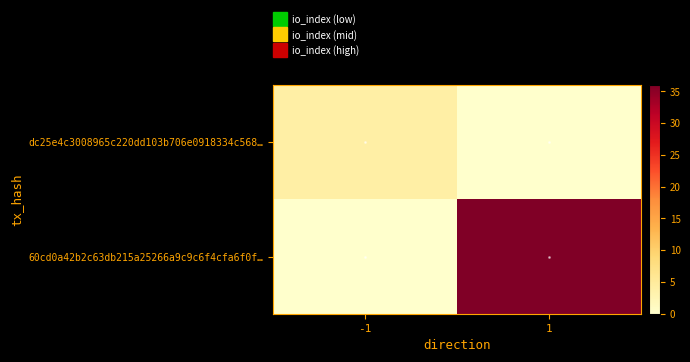

List the series in order of their overall mean, lowest first.

dc25e4c3008965c220dd103b706e0918334c568…, 60cd0a42b2c63db215a25266a9c9c6f4cfa6f0f…